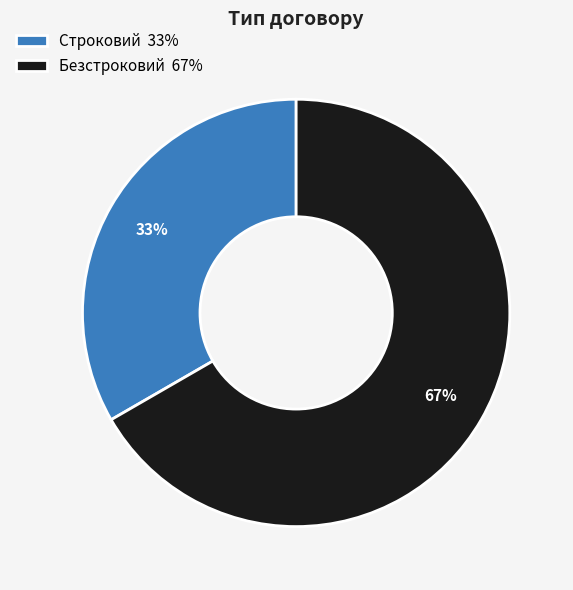

Which category has the smallest portion of the pie?

Строковий